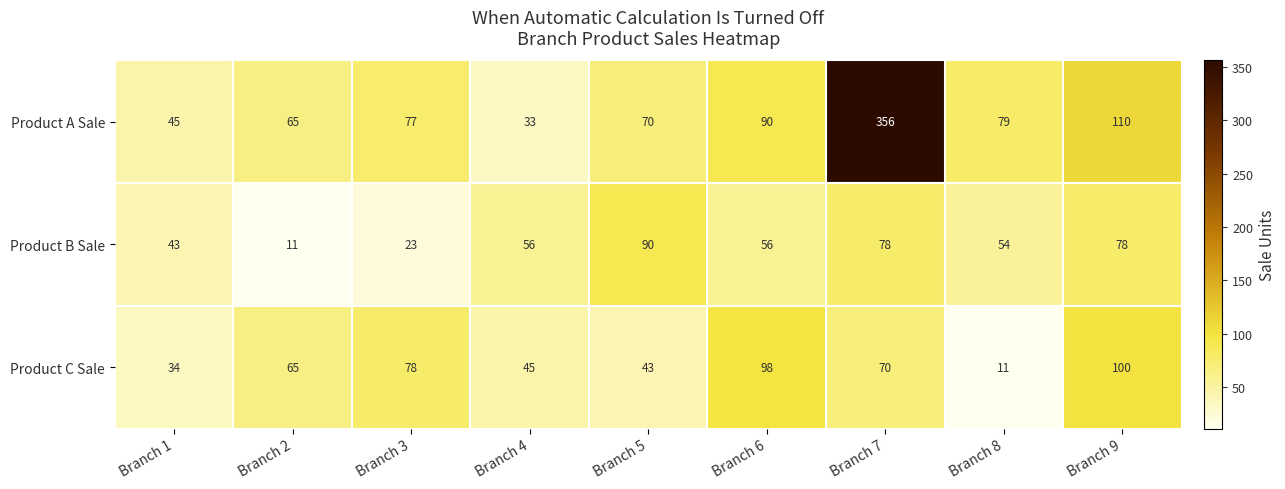

Count the Product B Sale values in the range 43 to 78.

6